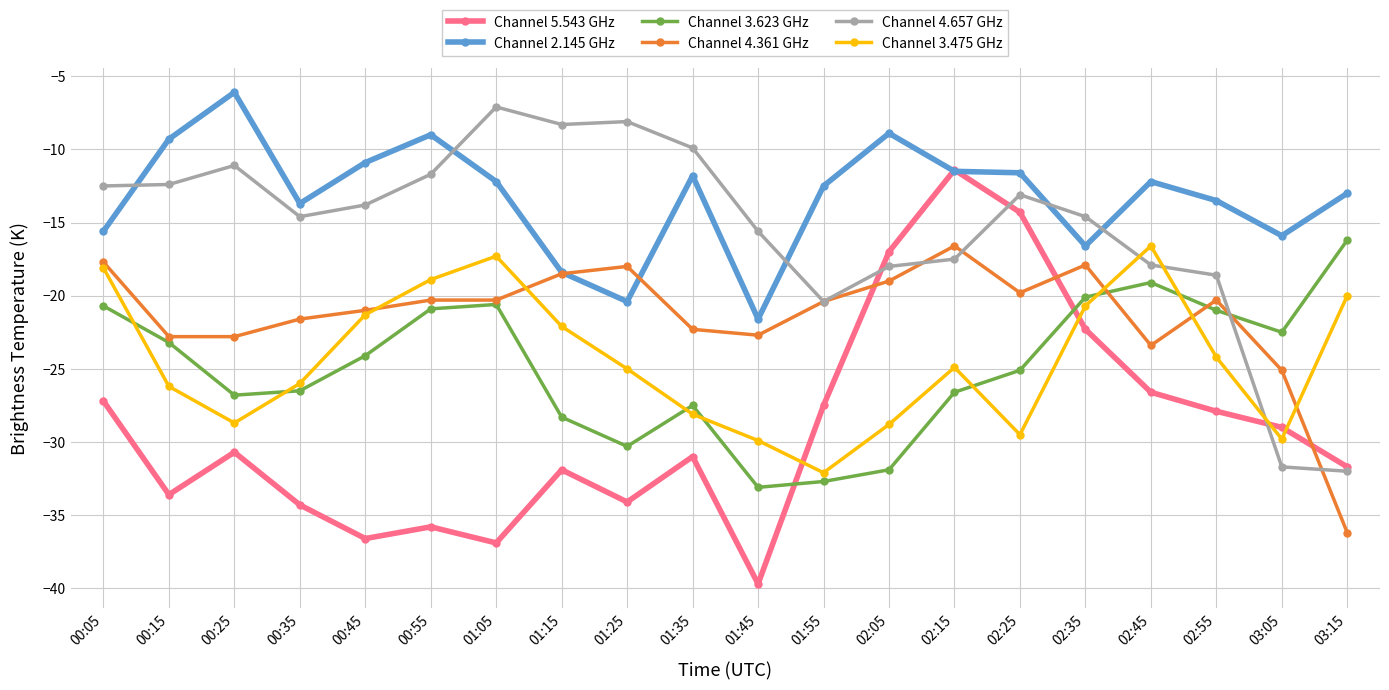

Which category has the highest value in the Channel 4.657 GHz series?

01:05